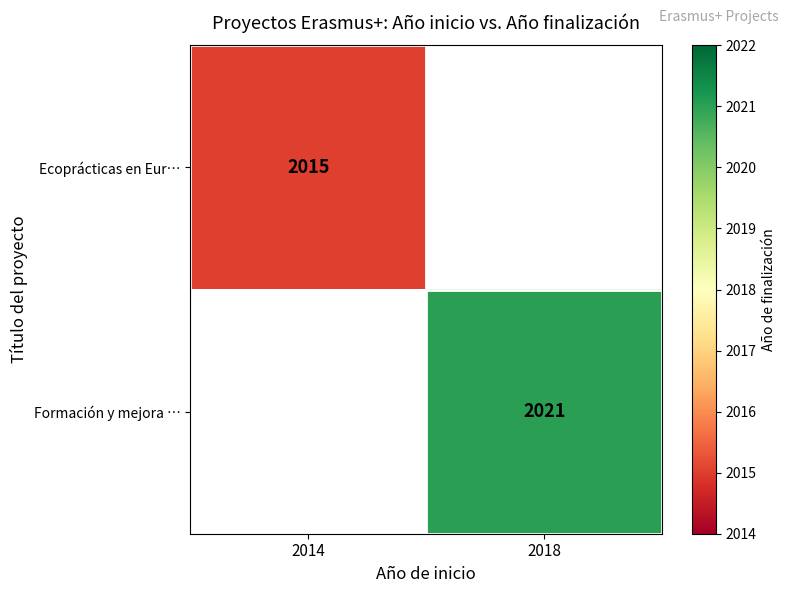

The value of Formación y mejora … at 2018 is 2021. True or false?

True